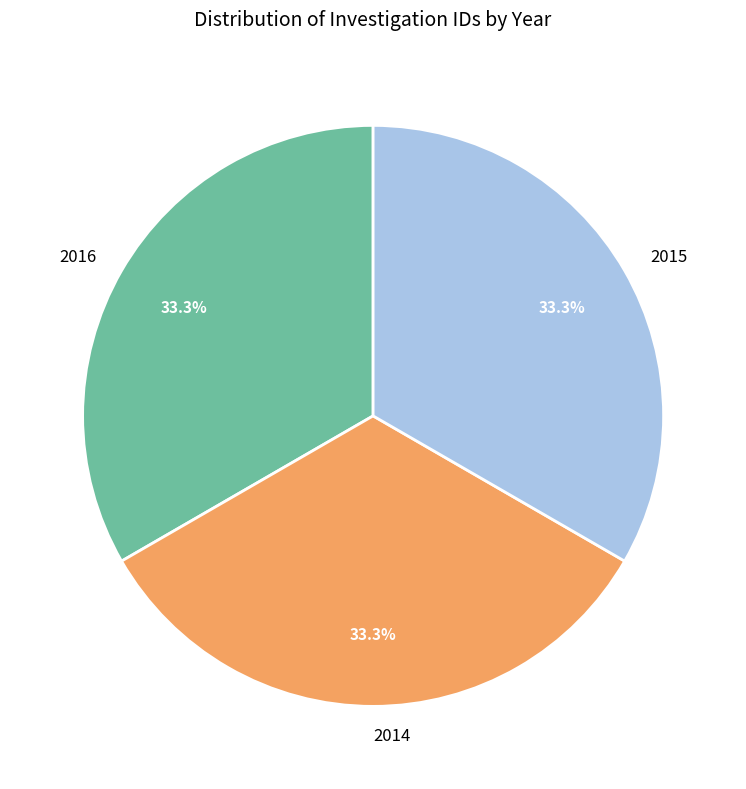

To the nearest percent, what is the average slice percentage?

33%